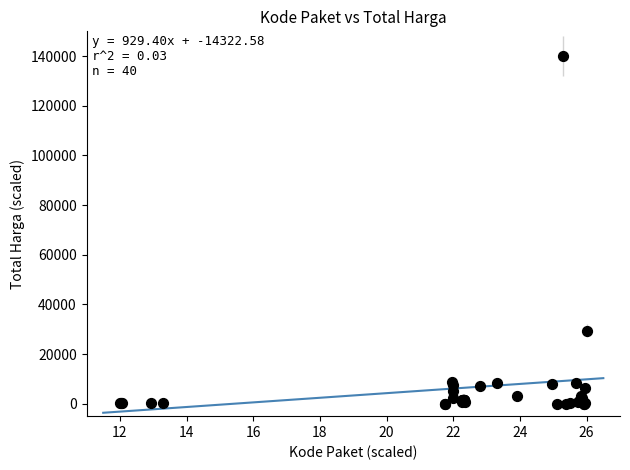

What Y value in the scatter plot is closest to 70000?

29492.1